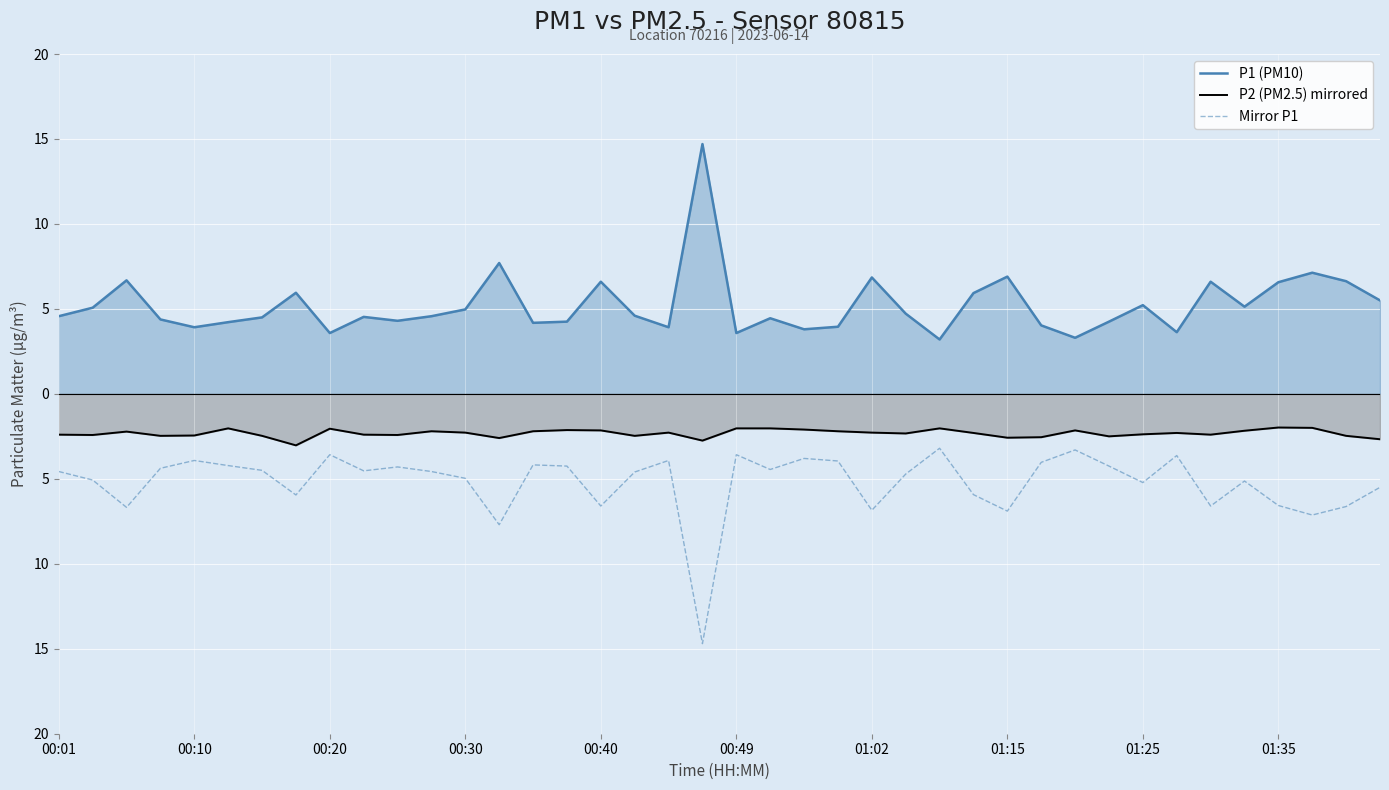

How many lines are shown in the chart?

3